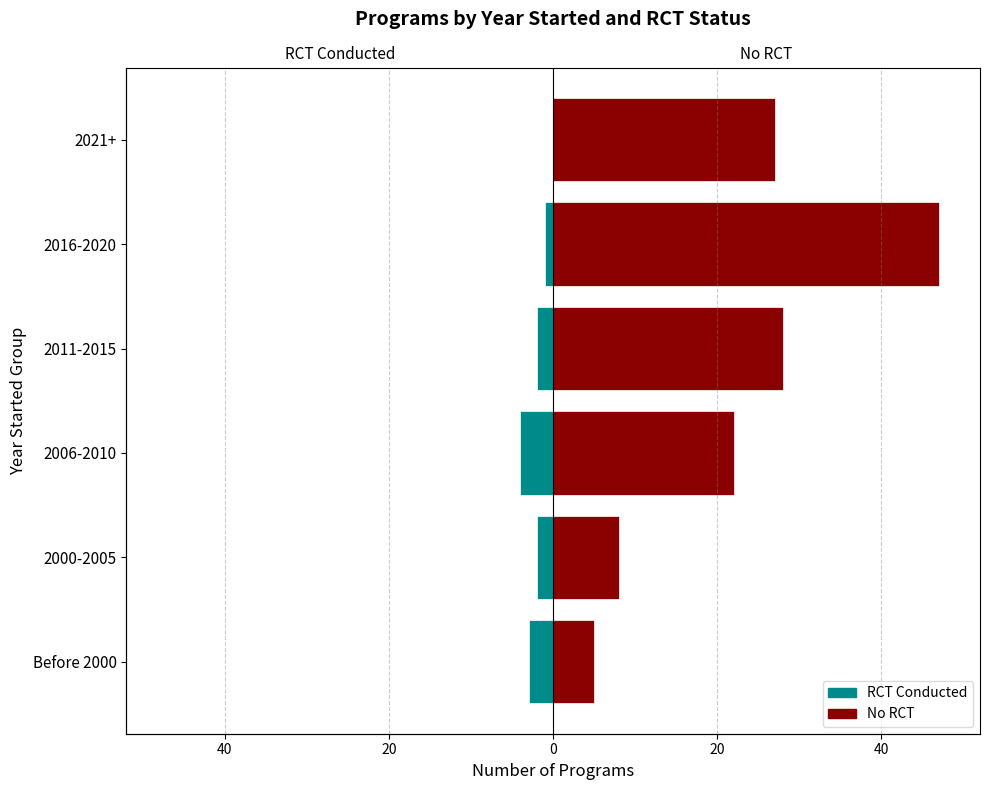

What is the spread (max minus min) of values at 40?

10